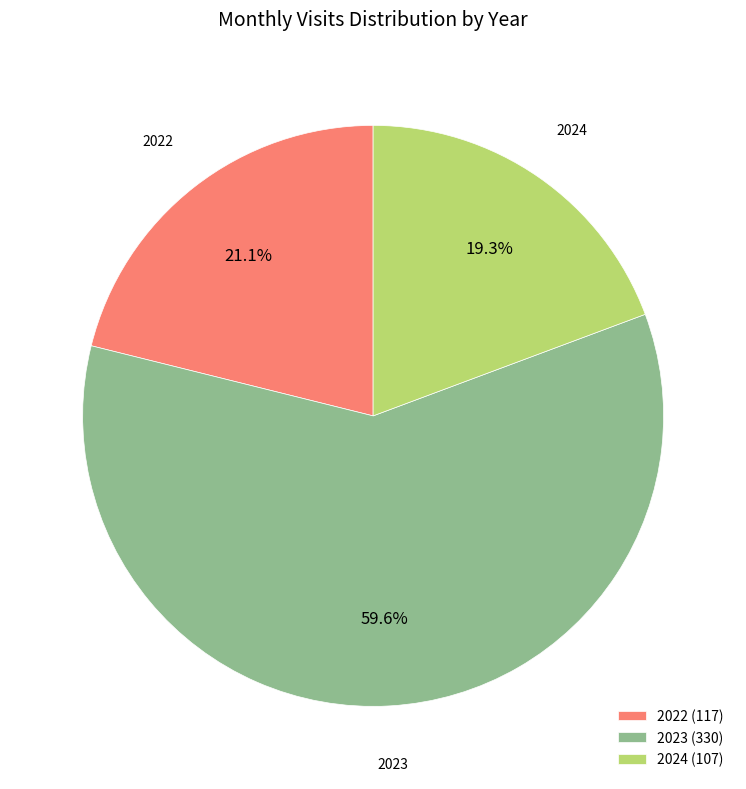

Is there any slice that represents more than half of the pie?

Yes